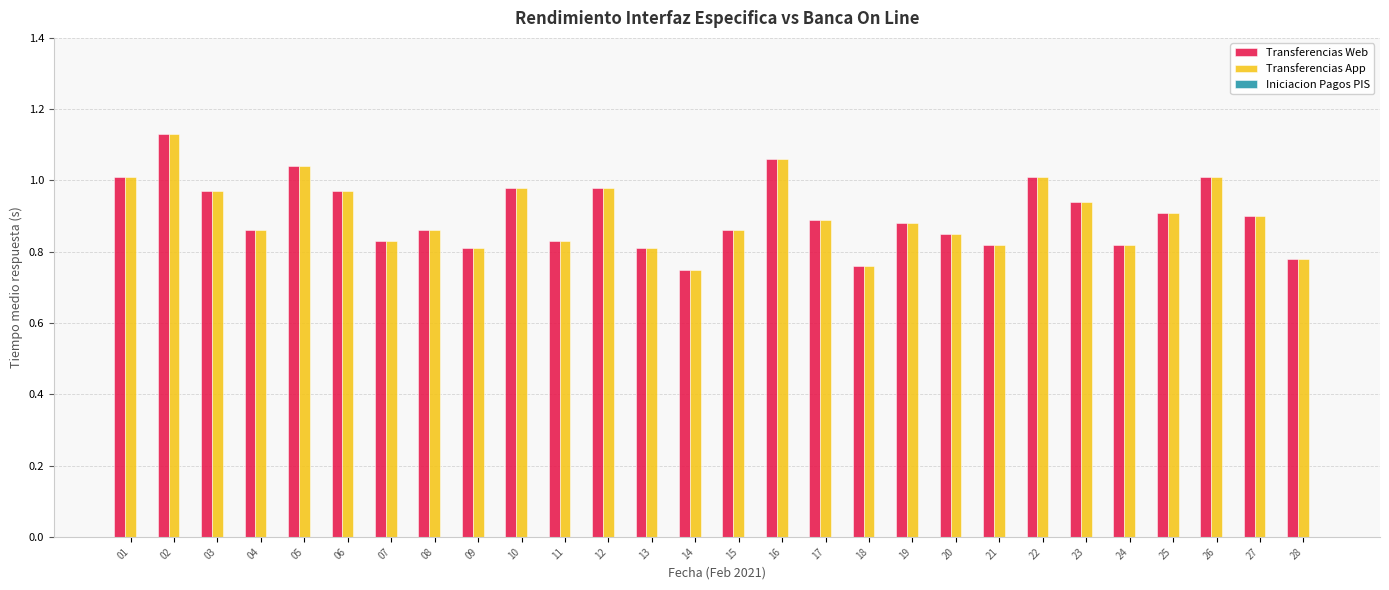

Which label corresponds to the largest value in the chart?

02